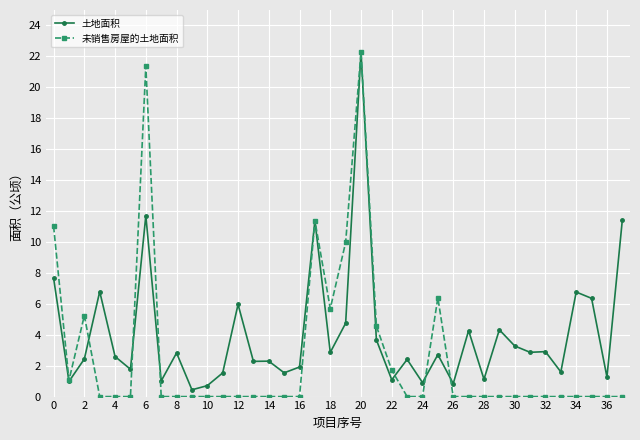

How many data points does each series have?

38